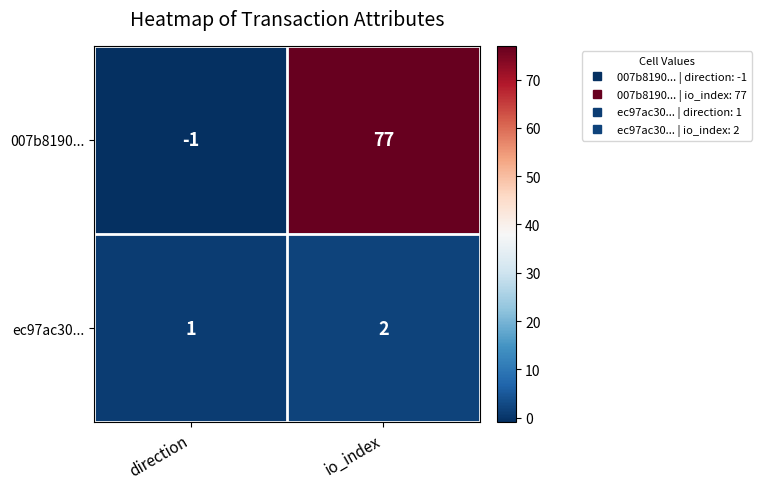

Reading right to left, extract all data points from this chart.

007b8190...: io_index=77	direction=-1
ec97ac30...: io_index=2	direction=1